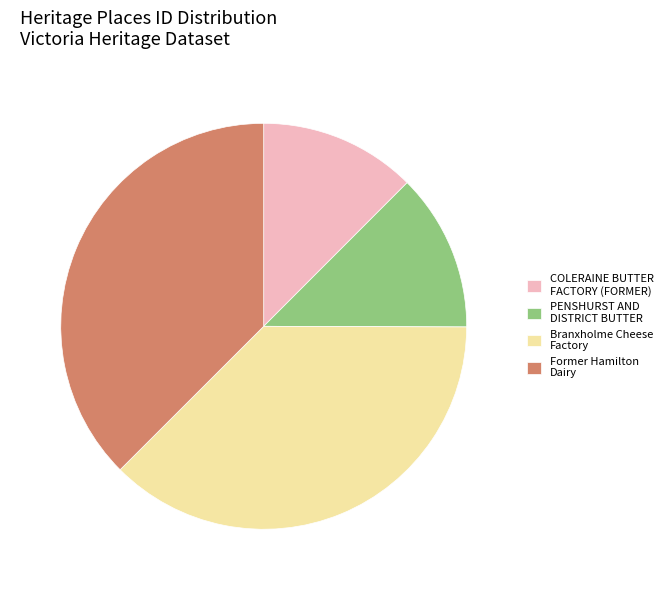

Is Former Hamilton Dairy the majority of the pie?

No